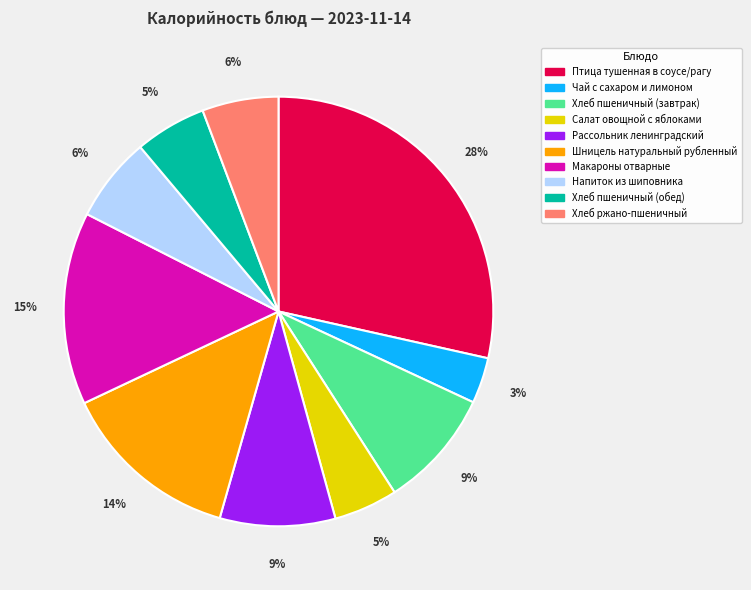

Combined, do Напиток из шиповника and Шницель натуральный рубленный account for over 50%?

No